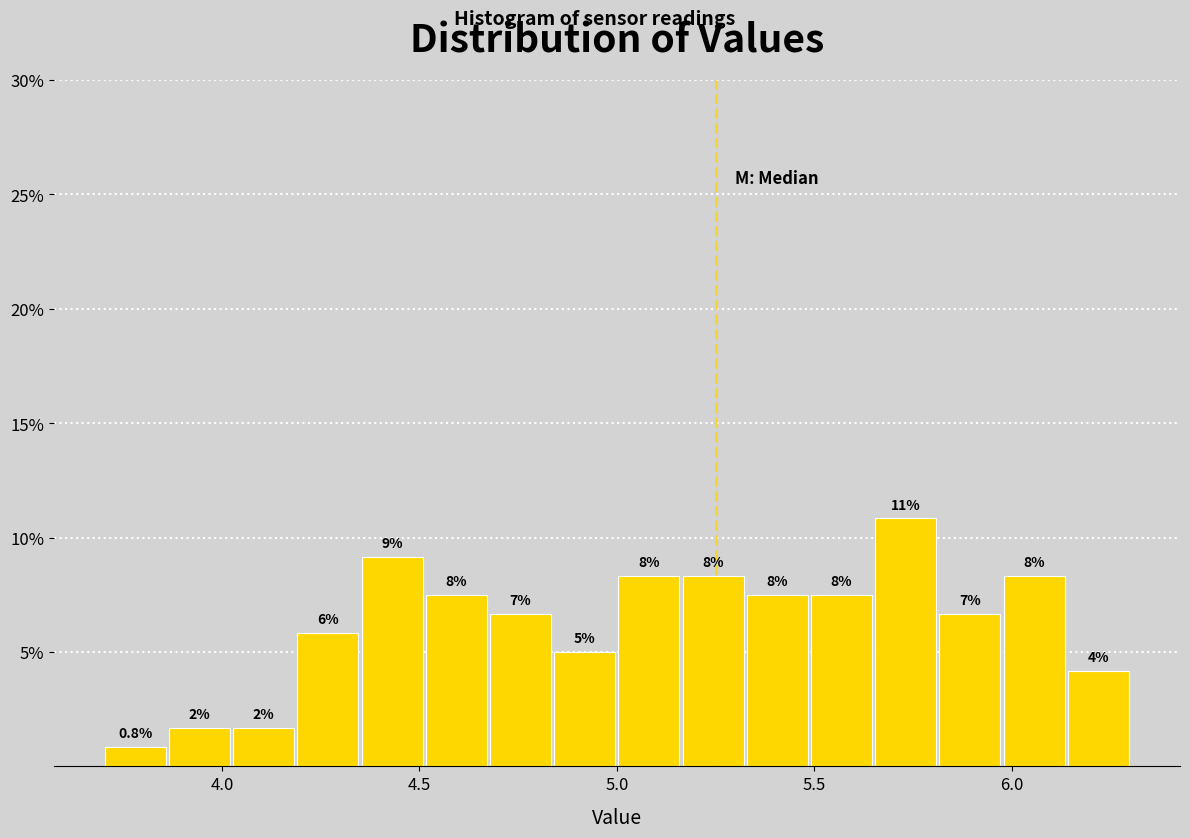

Around what value on the x-axis is the tallest bar? Give the approximate position of its centre, as read against the axis.

5.75